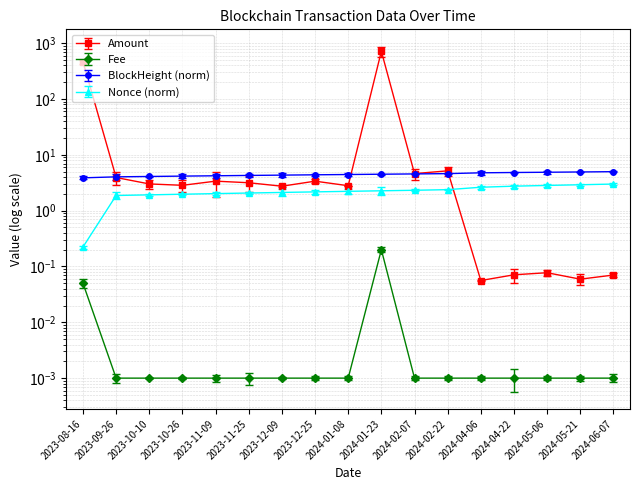

Which series has the widest spread of values?

Amount